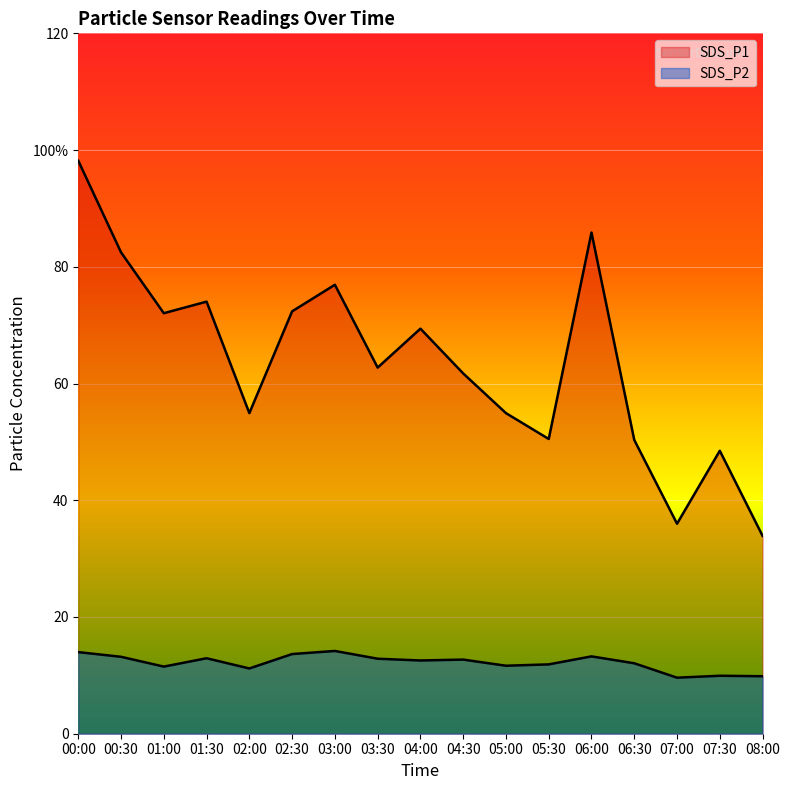

Reading left to right, list all the values displayed in this chart.

SDS_P1: 00:00=98.2	00:30=82.5	01:00=72.0	01:30=74.0	02:00=54.9	02:30=72.4	03:00=76.9	03:30=62.7	04:00=69.4	04:30=61.7	05:00=54.9	05:30=50.5	06:00=85.9	06:30=50.3	07:00=36.0	07:30=48.5	08:00=33.9
SDS_P2: 00:00=14.0	00:30=13.2	01:00=11.5	01:30=12.9	02:00=11.2	02:30=13.7	03:00=14.2	03:30=12.8	04:00=12.6	04:30=12.7	05:00=11.7	05:30=11.9	06:00=13.2	06:30=12.1	07:00=9.6	07:30=9.9	08:00=9.8